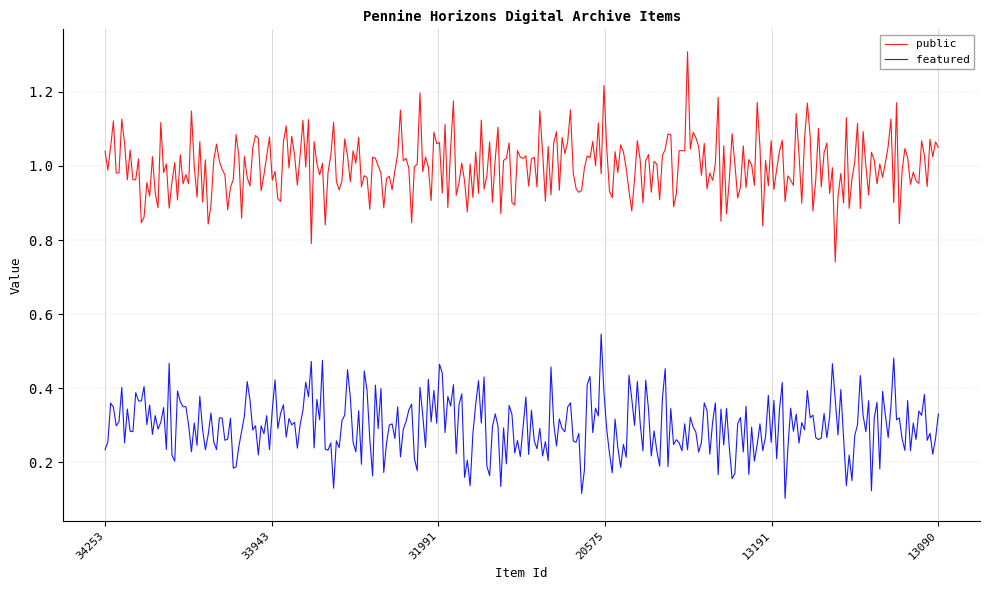

What is the sum of all public values?

299.9